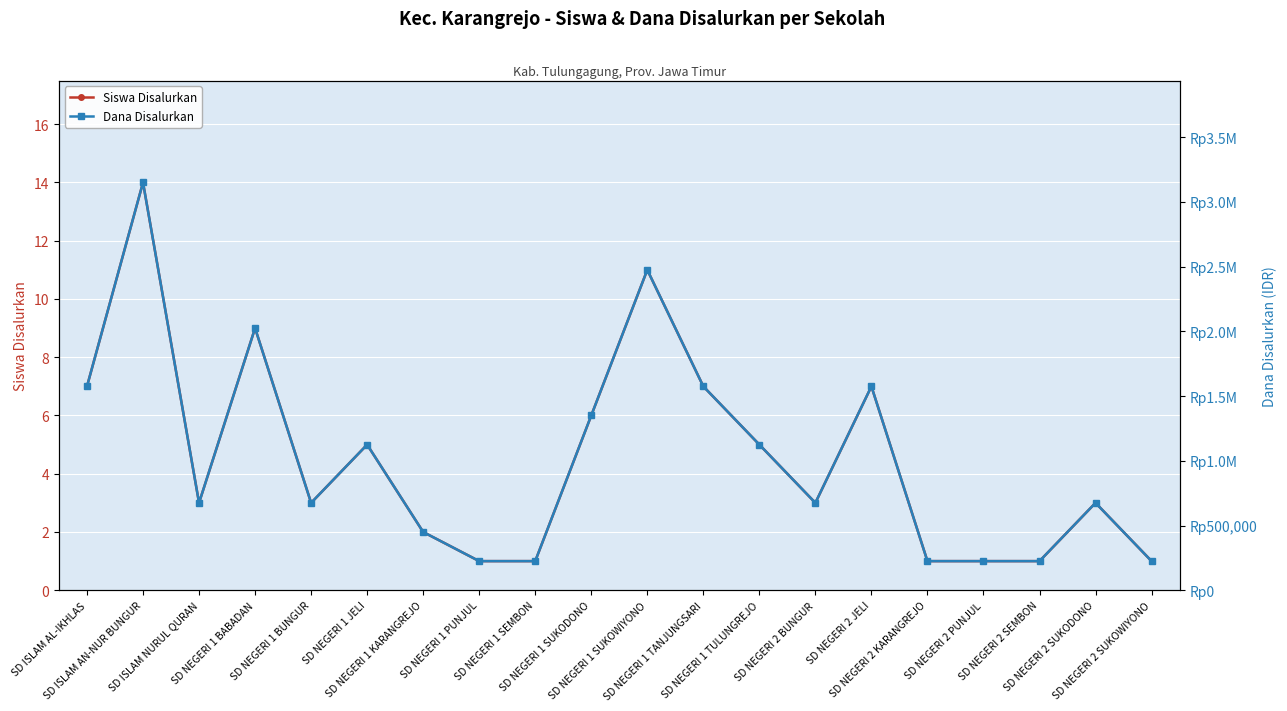

What is the lowest value of the Siswa Disalurkan series?

1